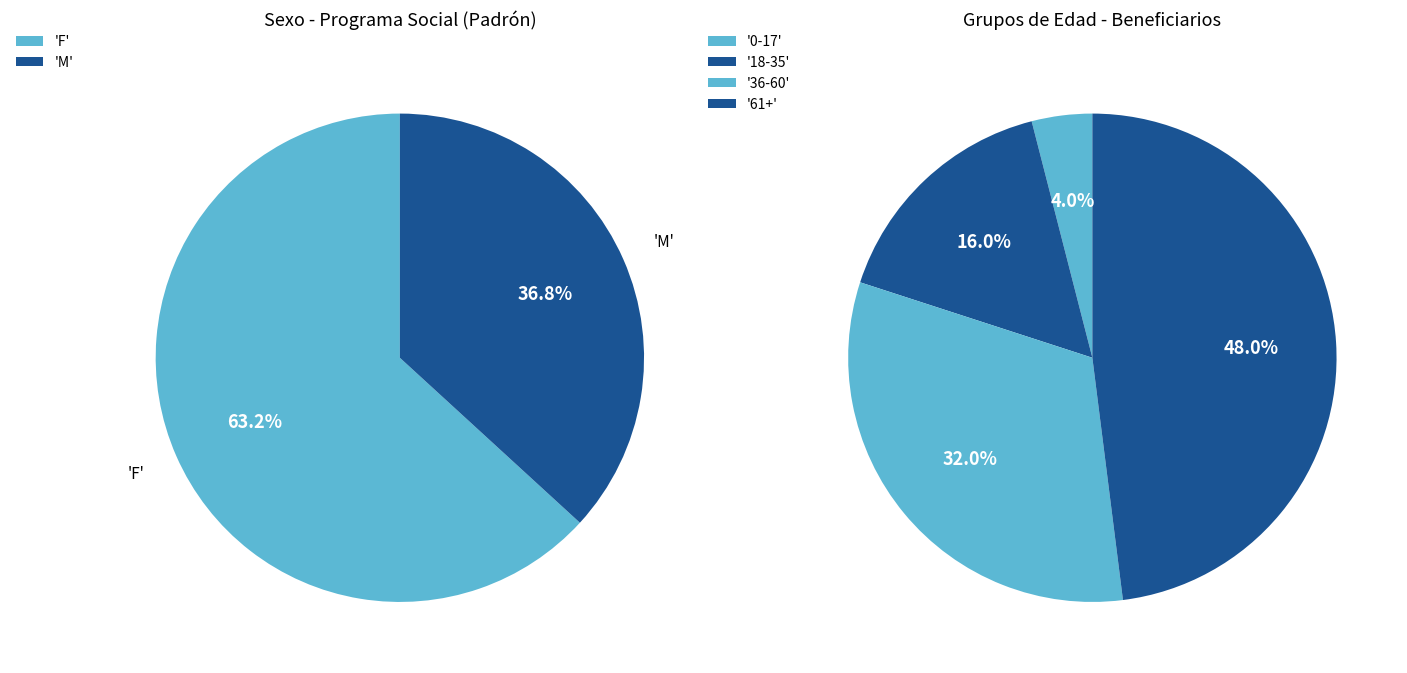

What is the change in value from F to M?

-38